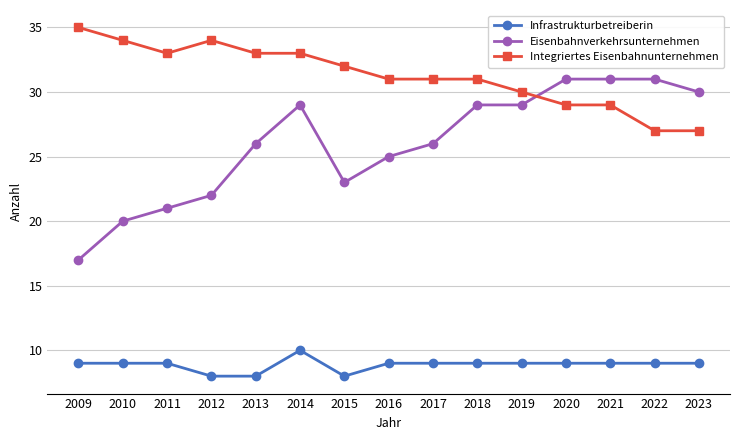

At which category is the sum across all series the highest?

2014